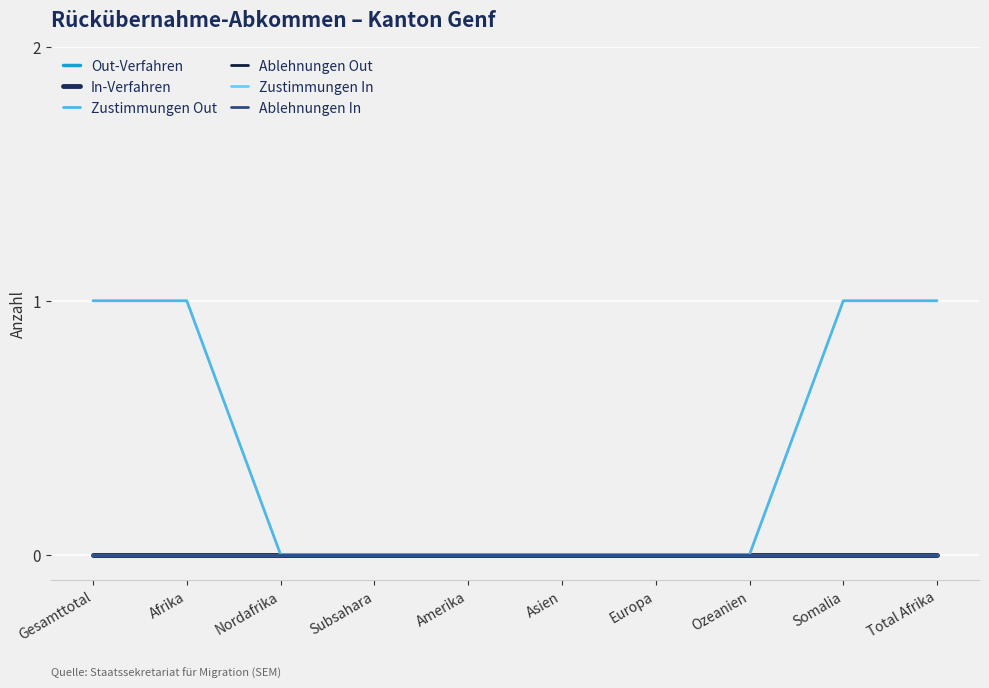

Which series has the largest total across all categories?

Zustimmungen Out